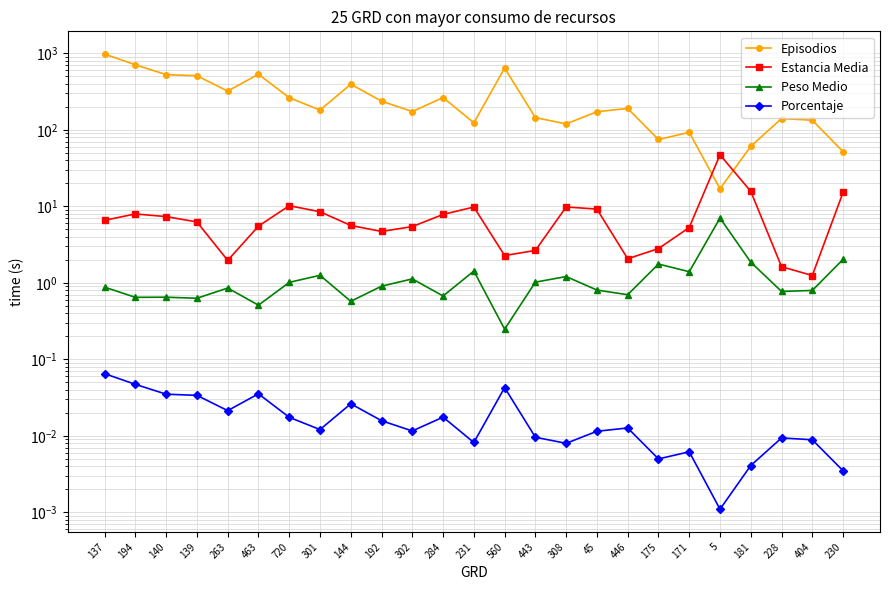

Which series has the largest range (max minus min)?

Episodios